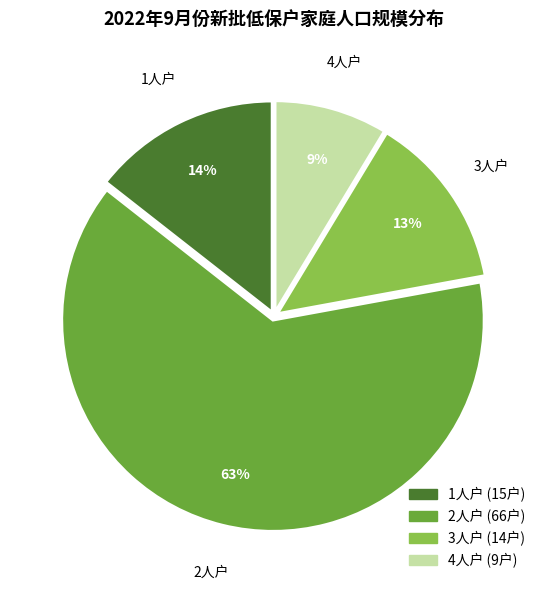

Which slice is the largest?

2人户